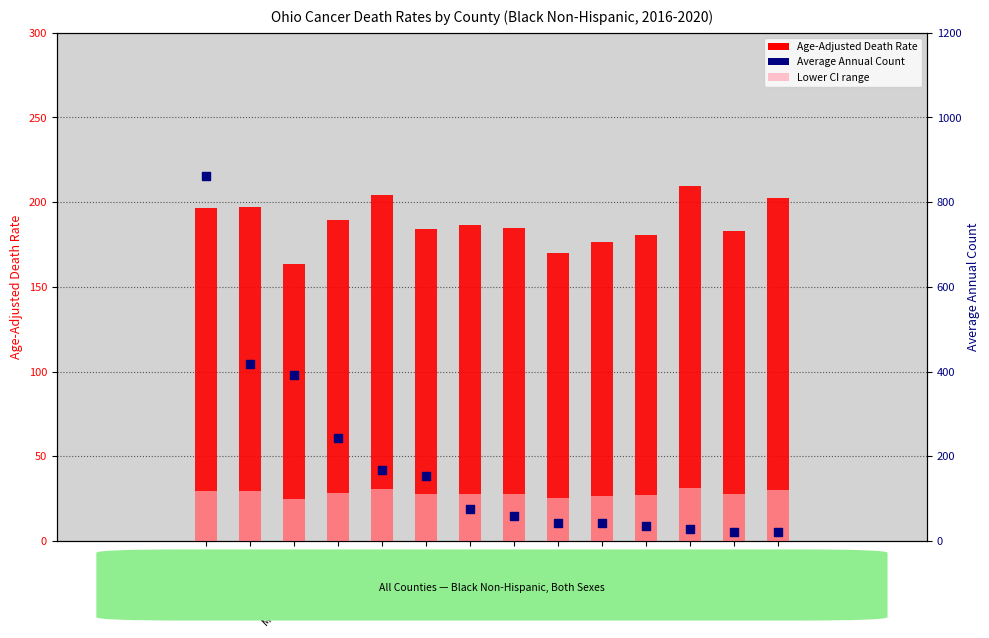

What is the total value across all series at Franklin County?

580.0